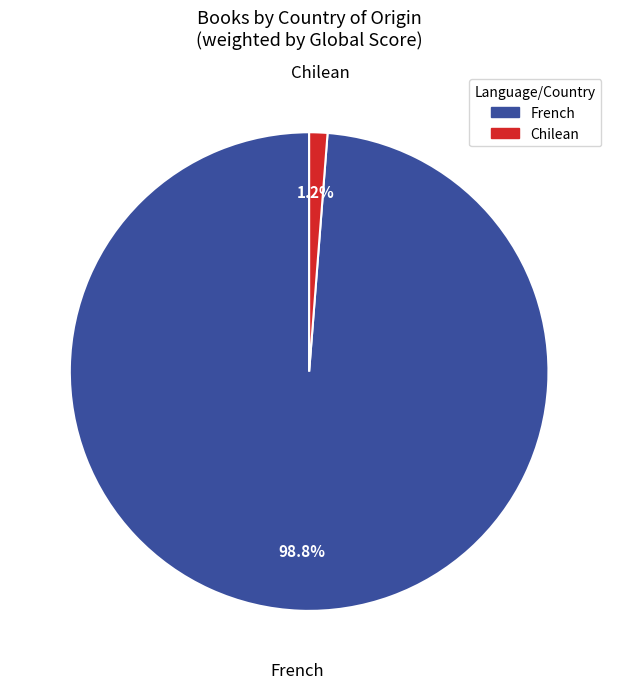

Which slice is the largest?

French